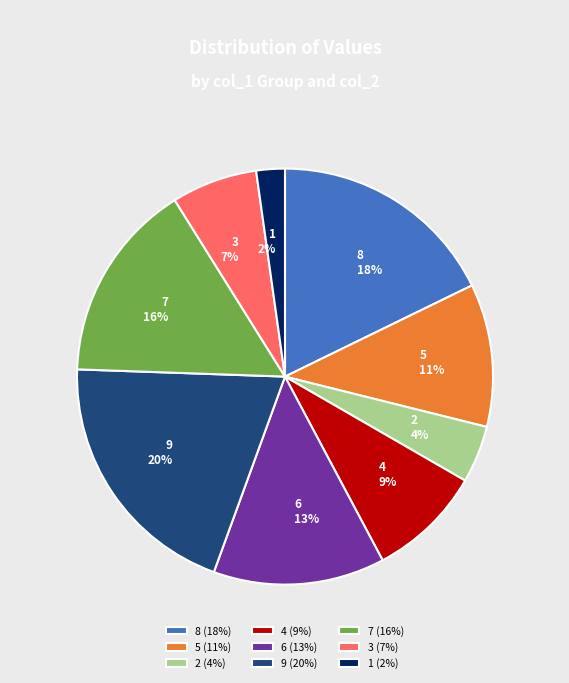

Which category has the smallest portion of the pie?

1